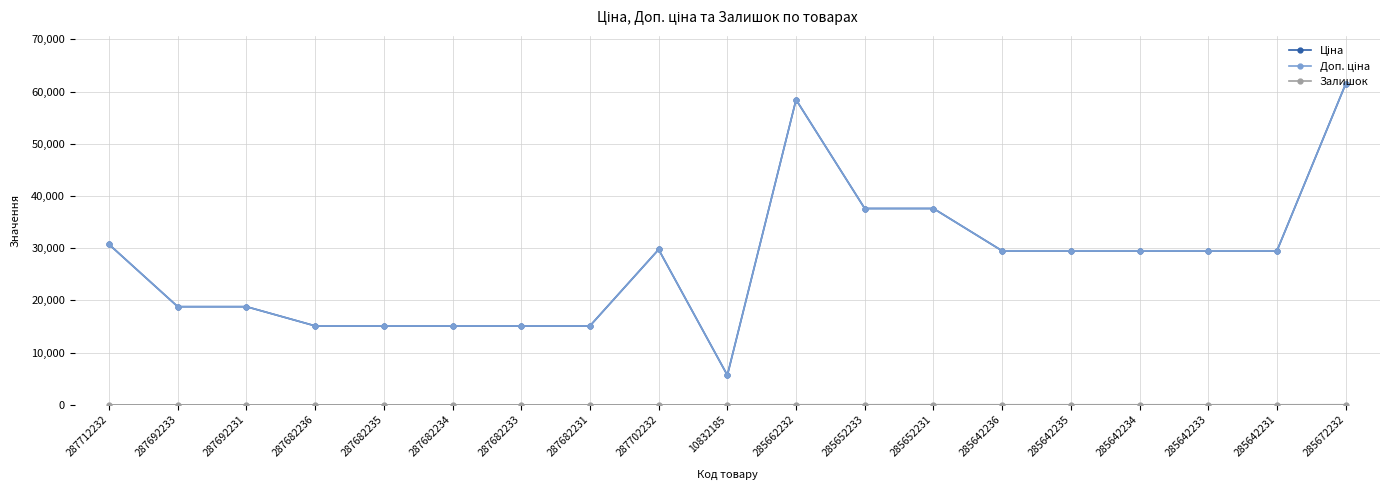

Is this an area chart (filled region under the line)?

No